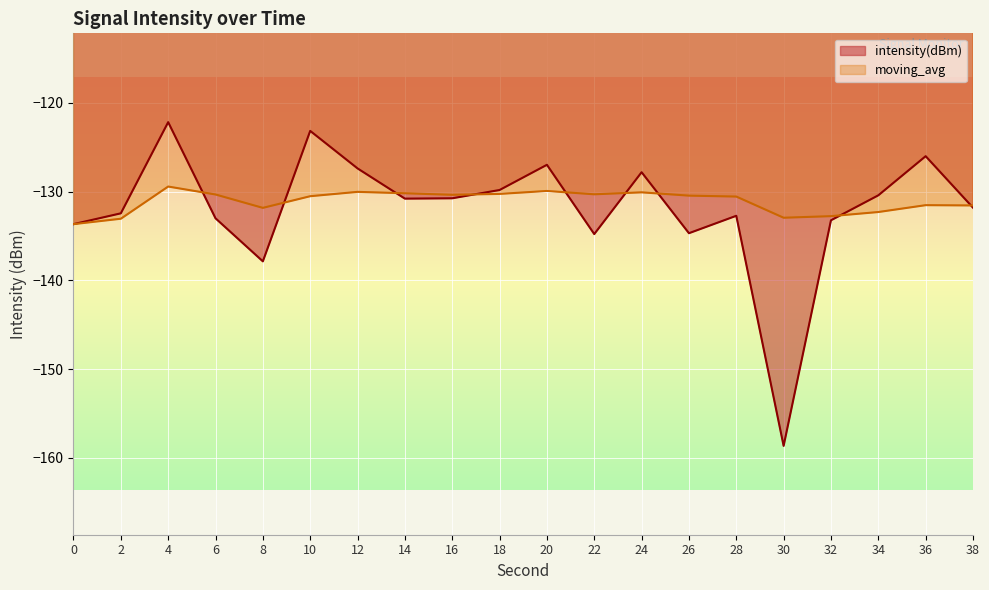

What is the difference between the second highest and minimum values in the moving_avg series?

3.7